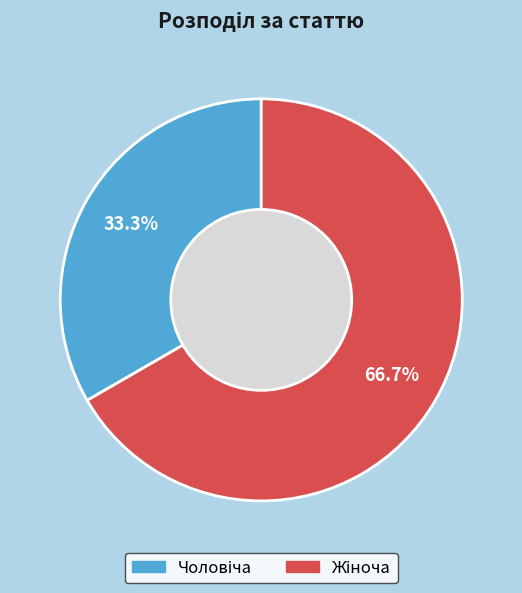

Does any single category account for the majority?

Yes